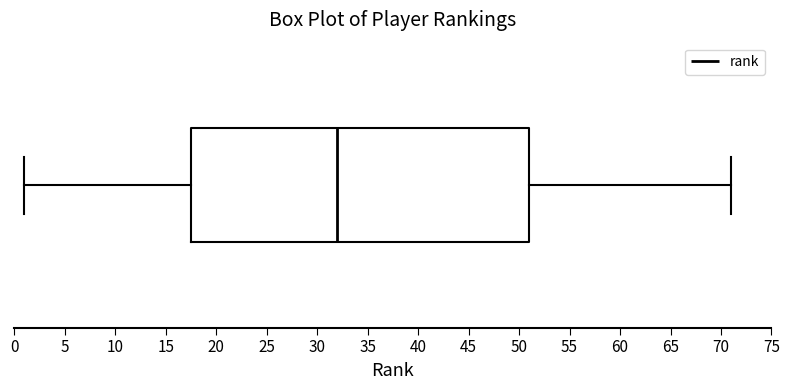

Transcribe this box plot: give where the median line is, the range the box spans, and where the two whiskers end, as read against the x-axis. The values are not printed on the chart, so give them approximately, as read against the axis.

median 32.0, box 17.5 to 51.0, whiskers 1.0 to 71.0